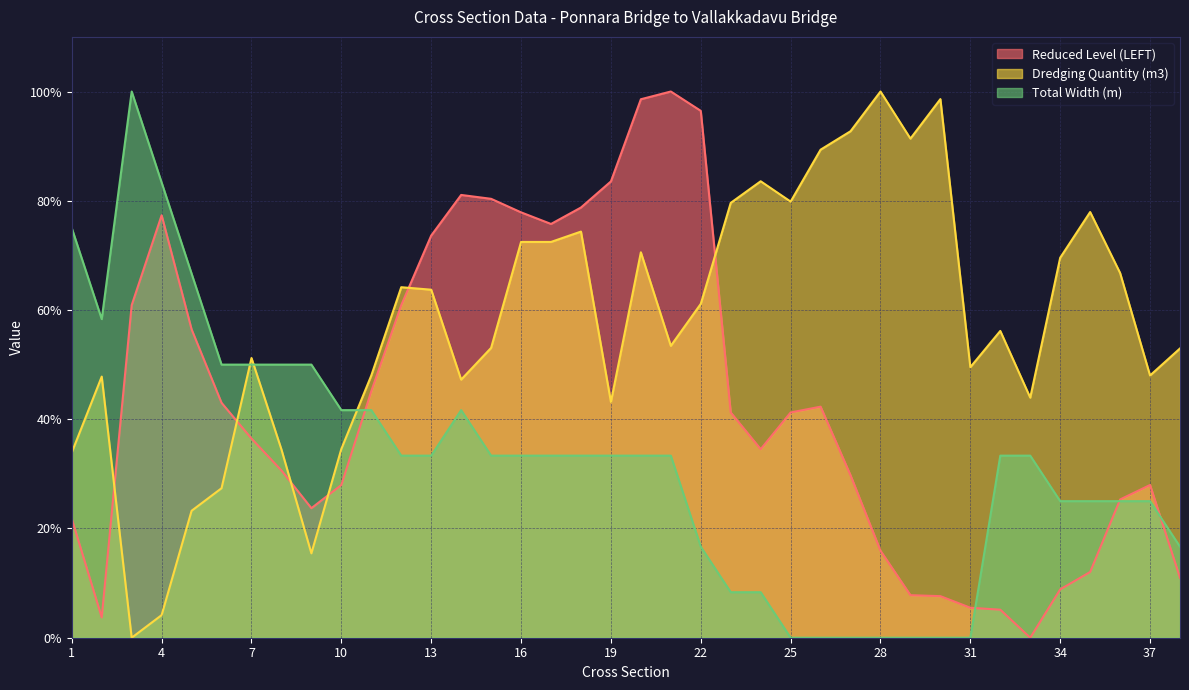

Reading left to right, list all the values displayed in this chart.

Reduced Level (LEFT): 1=21.8	2=3.7	3=60.9	4=77.3	5=56.5	6=43.0	7=36.5	8=30.6	9=23.7	10=28.0	11=45.1	12=60.9	13=73.6	14=81.1	15=80.4	16=77.9	17=75.8	18=78.8	19=83.5	20=98.6	21=100.0	22=96.5	23=41.2	24=34.5	25=41.2	26=42.3	27=29.7	28=15.9	29=7.8	30=7.6	31=5.5	32=5.1	33=0.0	34=8.8	35=12.0	36=25.3	37=28.0	38=11.0
Dredging Quantity (m3): 1=33.9	2=47.8	3=0.0	4=4.1	5=23.2	6=27.4	7=51.2	8=34.5	9=15.4	10=34.6	11=48.0	12=64.2	13=63.7	14=47.3	15=53.1	16=72.5	17=72.5	18=74.4	19=43.2	20=70.6	21=53.4	22=61.1	23=79.6	24=83.6	25=79.8	26=89.3	27=92.7	28=100.0	29=91.4	30=98.6	31=49.5	32=56.2	33=44.0	34=69.6	35=77.9	36=66.8	37=48.0	38=53.0
Total Width (m): 1=75.0	2=58.3	3=100.0	4=83.3	5=66.7	6=50.0	7=50.0	8=50.0	9=50.0	10=41.7	11=41.7	12=33.3	13=33.3	14=41.7	15=33.3	16=33.3	17=33.3	18=33.3	19=33.3	20=33.3	21=33.3	22=16.7	23=8.3	24=8.3	25=0.0	26=0.0	27=0.0	28=0.0	29=0.0	30=0.0	31=0.0	32=33.3	33=33.3	34=25.0	35=25.0	36=25.0	37=25.0	38=16.7